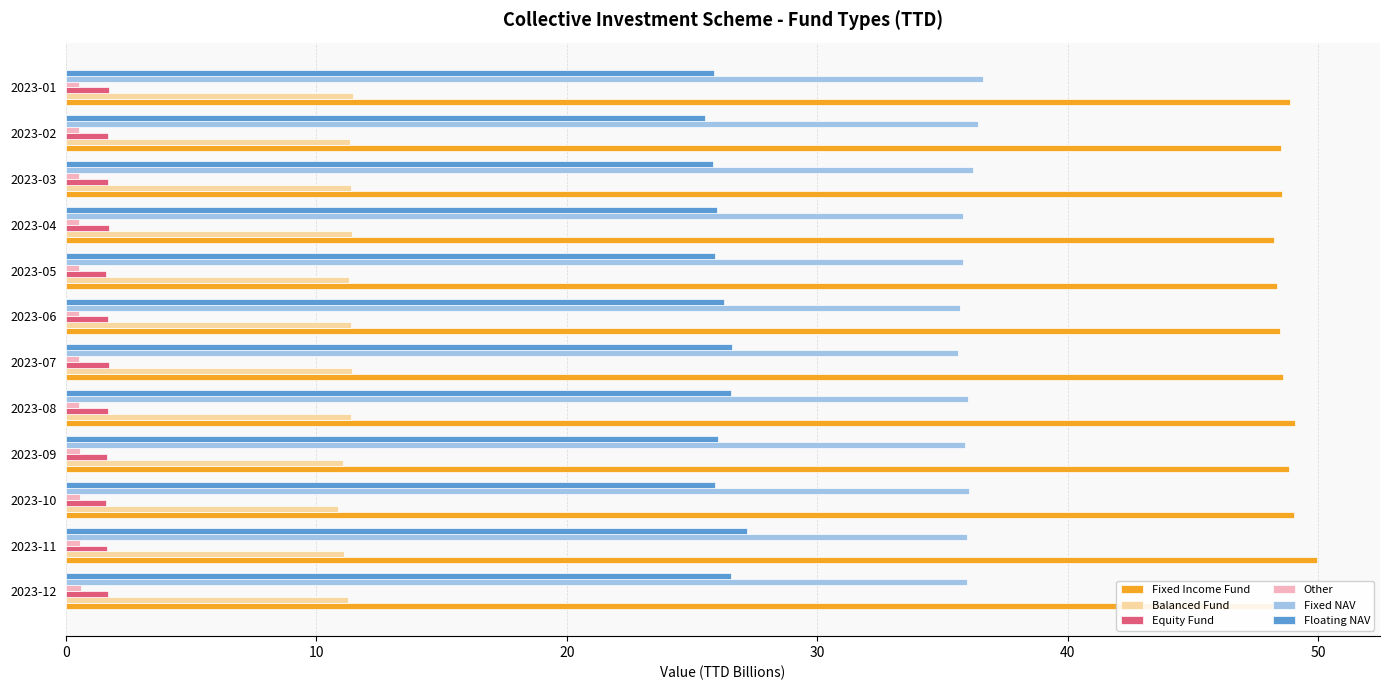

What is the average value of the Equity Fund series?

1.7